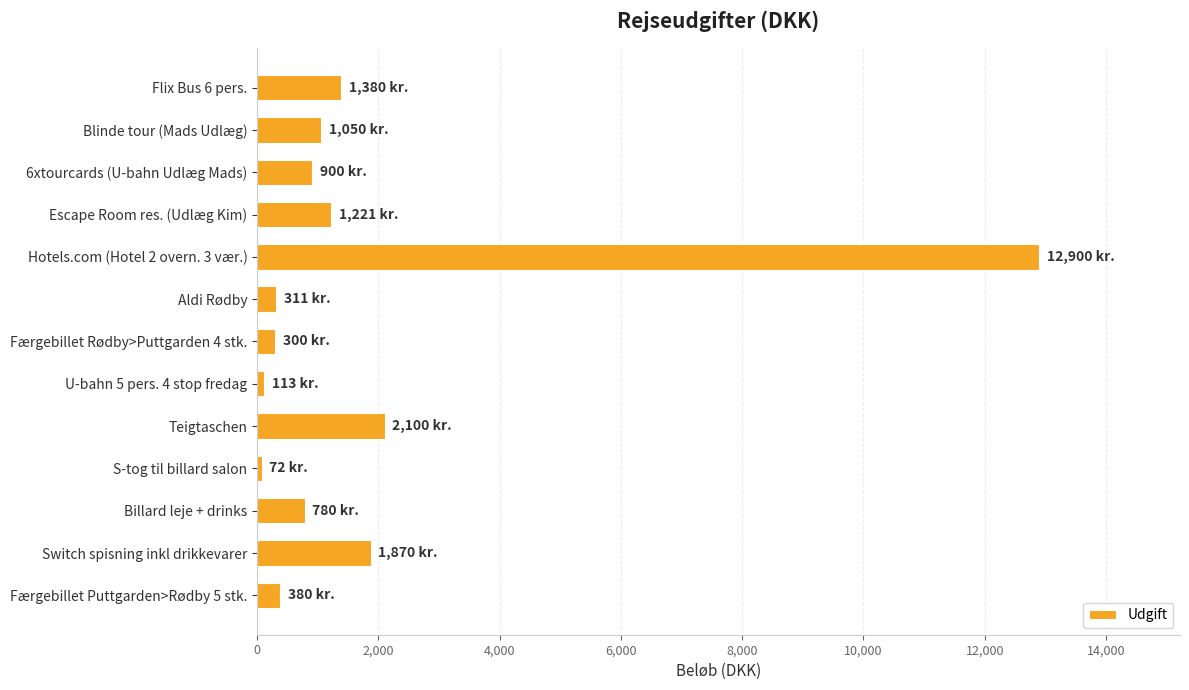

What is the greatest value displayed?

12900